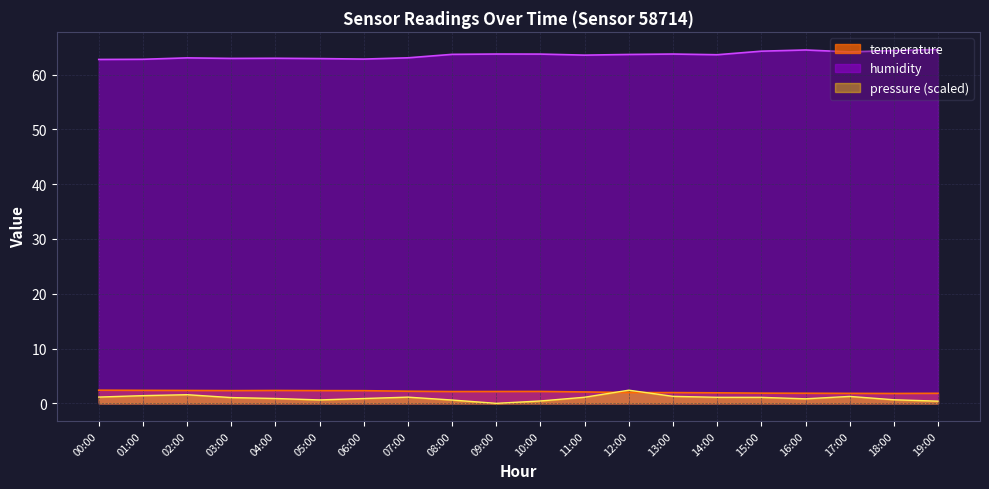

Reading left to right, transcribe all the data shown in this chart.

temperature: 00:00=2.4	01:00=2.4	02:00=2.4	03:00=2.3	04:00=2.4	05:00=2.3	06:00=2.3	07:00=2.2	08:00=2.1	09:00=2.2	10:00=2.2	11:00=2.1	12:00=2.0	13:00=2.0	14:00=1.9	15:00=1.9	16:00=1.8	17:00=1.8	18:00=1.8	19:00=1.8
humidity: 00:00=62.8	01:00=62.8	02:00=63.0	03:00=62.9	04:00=63.0	05:00=62.9	06:00=62.8	07:00=63.0	08:00=63.7	09:00=63.7	10:00=63.7	11:00=63.5	12:00=63.7	13:00=63.7	14:00=63.6	15:00=64.3	16:00=64.5	17:00=64.1	18:00=64.4	19:00=64.6
pressure_norm: 00:00=1.1	01:00=1.4	02:00=1.6	03:00=1.1	04:00=0.9	05:00=0.6	06:00=0.9	07:00=1.1	08:00=0.6	09:00=0.0	10:00=0.4	11:00=1.1	12:00=2.4	13:00=1.3	14:00=1.1	15:00=1.1	16:00=0.8	17:00=1.3	18:00=0.7	19:00=0.4